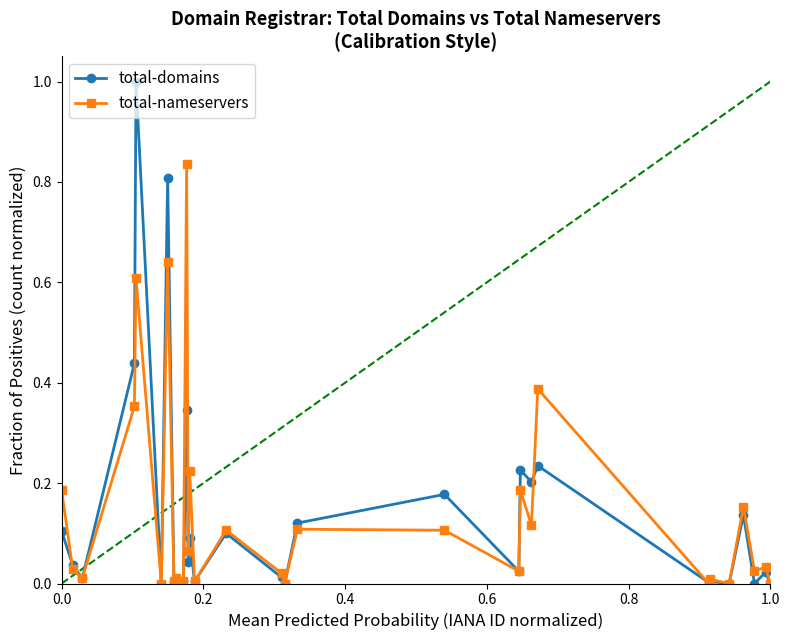

Which series has the largest range (max minus min)?

total-domains